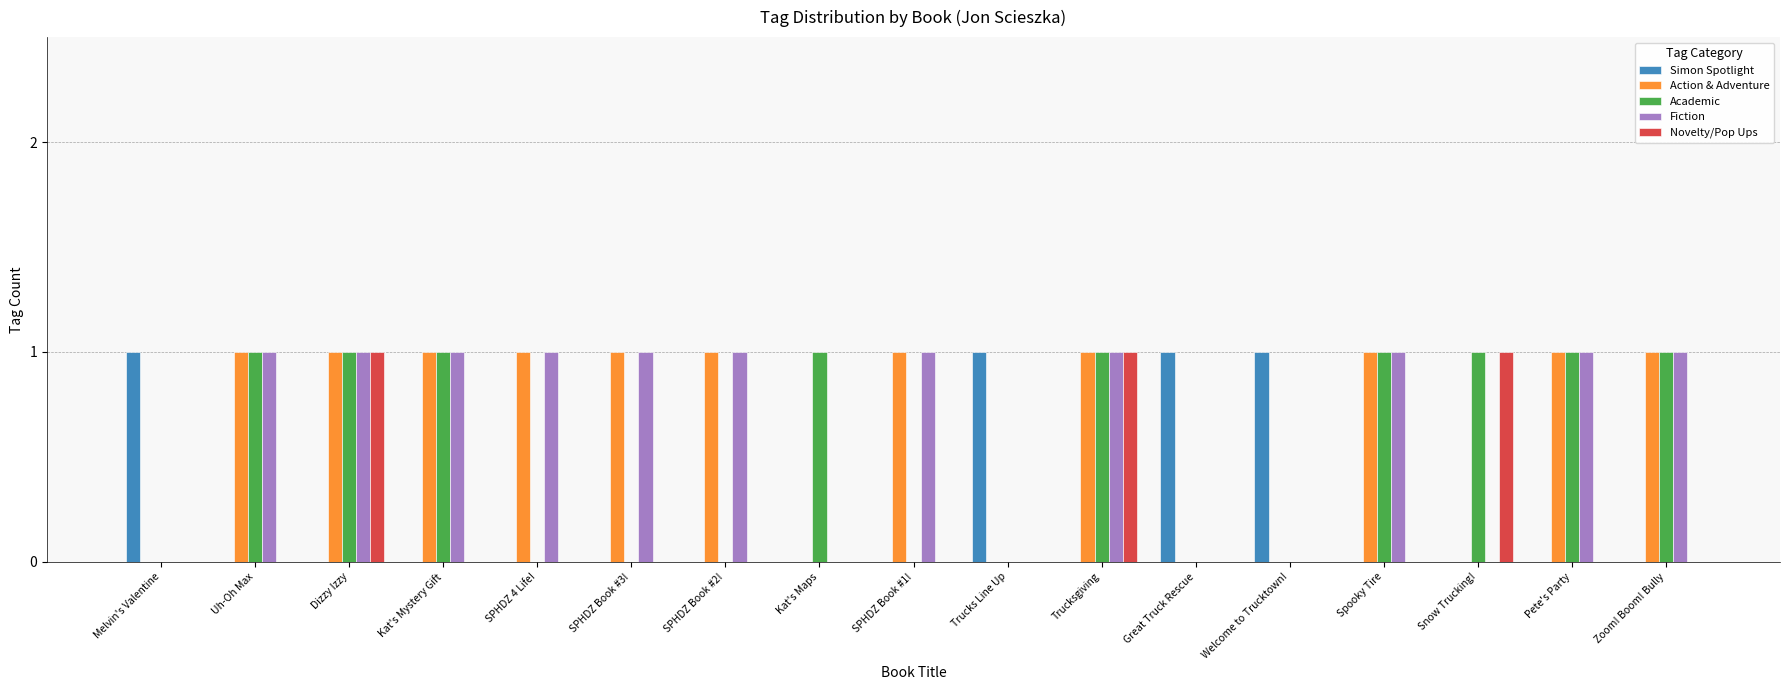

Is the value of Academic at Uh-Oh Max greater than the value of Novelty/Pop Ups at Pete's Party?

Yes